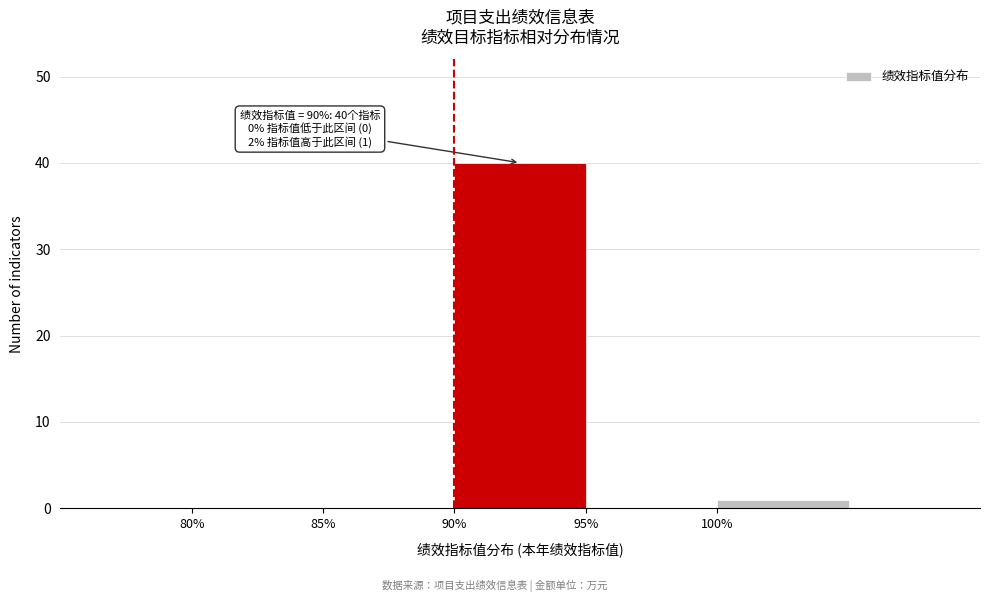

Over which range of the x-axis is the bar tallest?

90 to 95